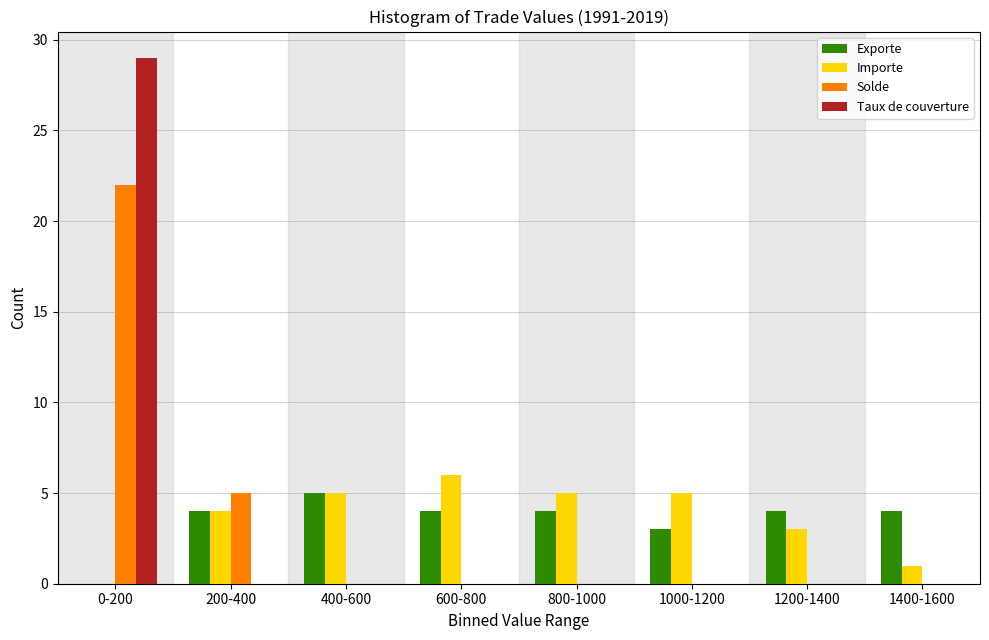

At which label is Solde closest to 11?

200-400